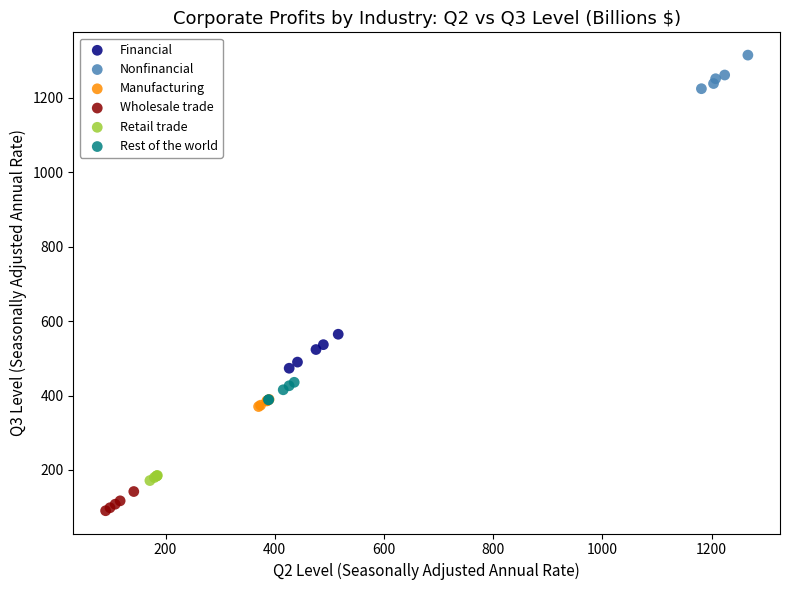

Which series reaches the maximum Y coordinate?

Nonfinancial